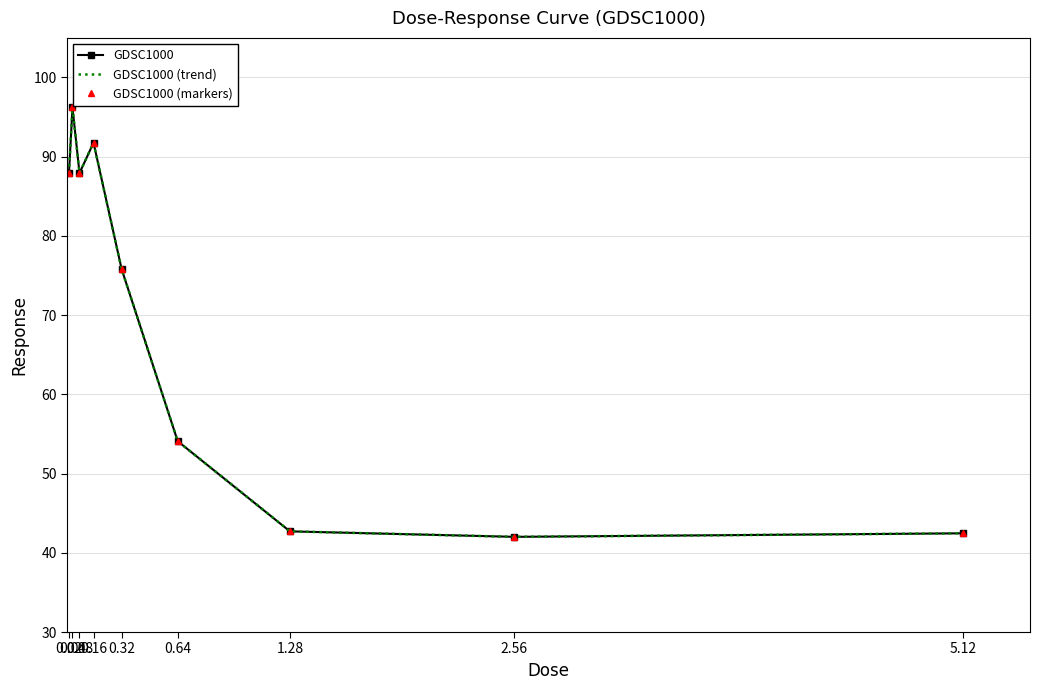

At which label does GDSC1000 (trend) reach its minimum?

2.56